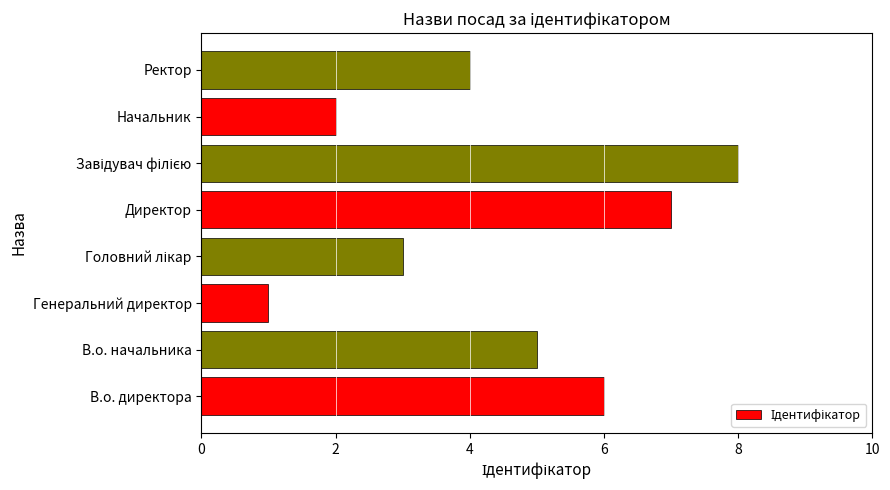

Which category has the lowest value across all series?

Генеральний директор